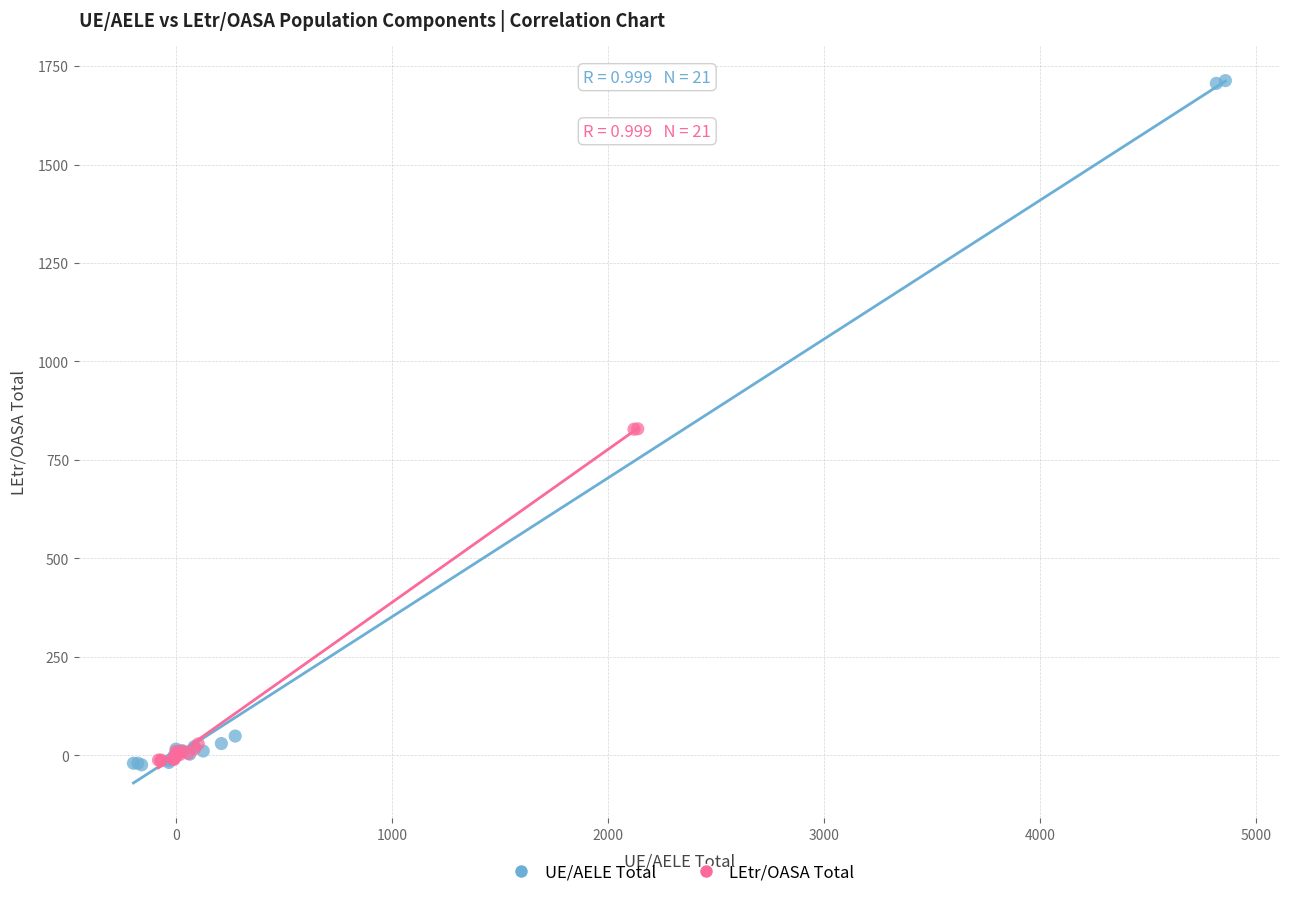

Which series has the widest spread of Y values?

UE/AELE Total